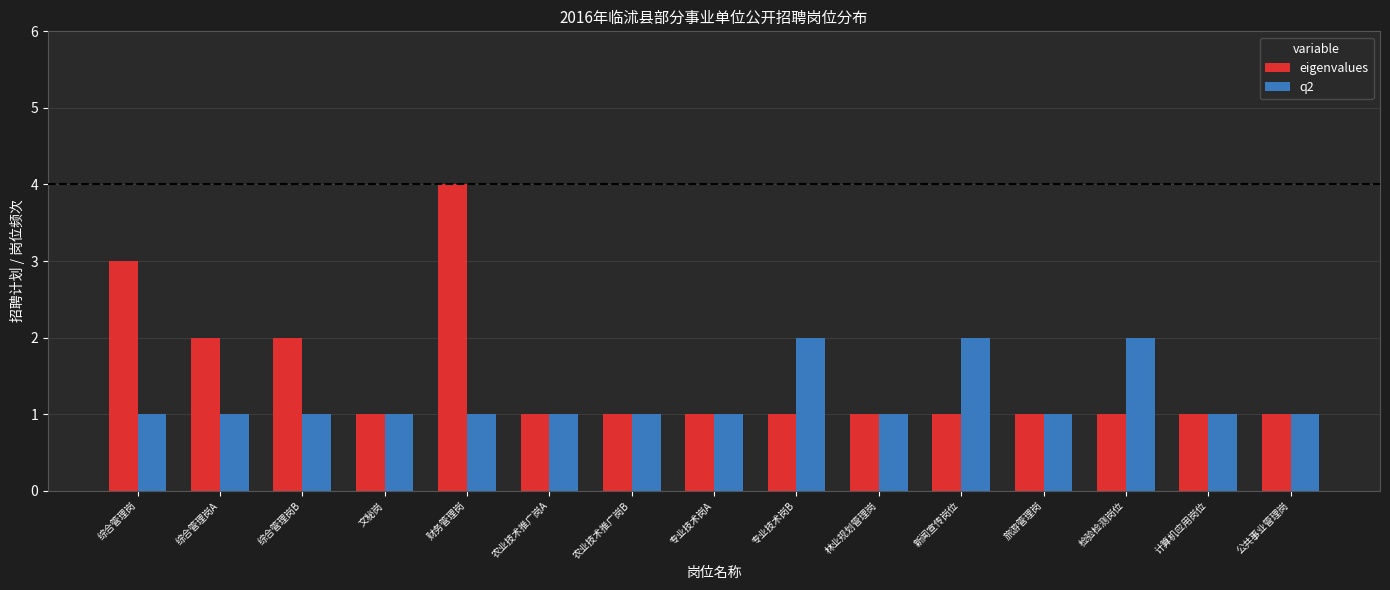

What is the value of the eigenvalues bar at the 11th from the left?

1